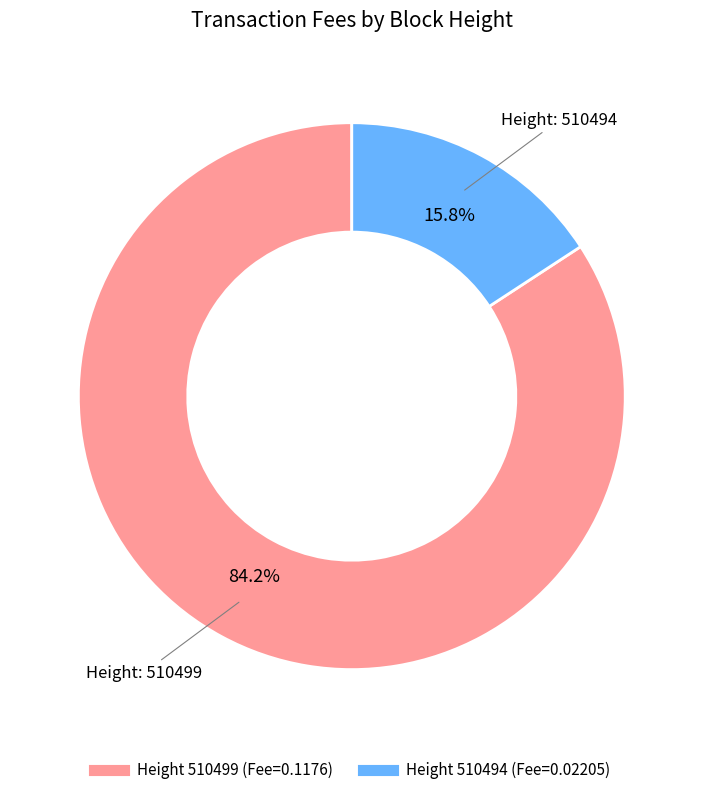

Is there any slice that represents more than half of the pie?

Yes